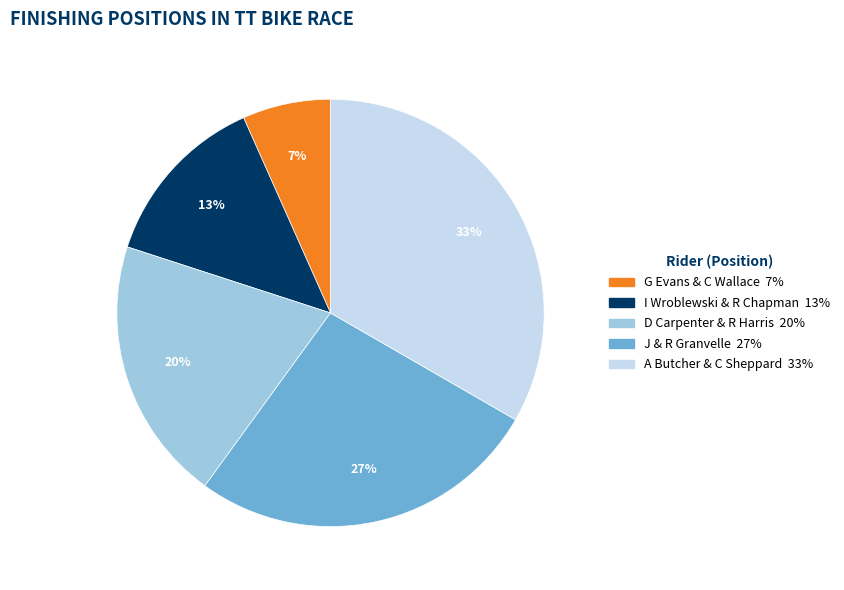

Combined, do I Wroblewski & R Chapman and D Carpenter & R Harris account for over 50%?

No